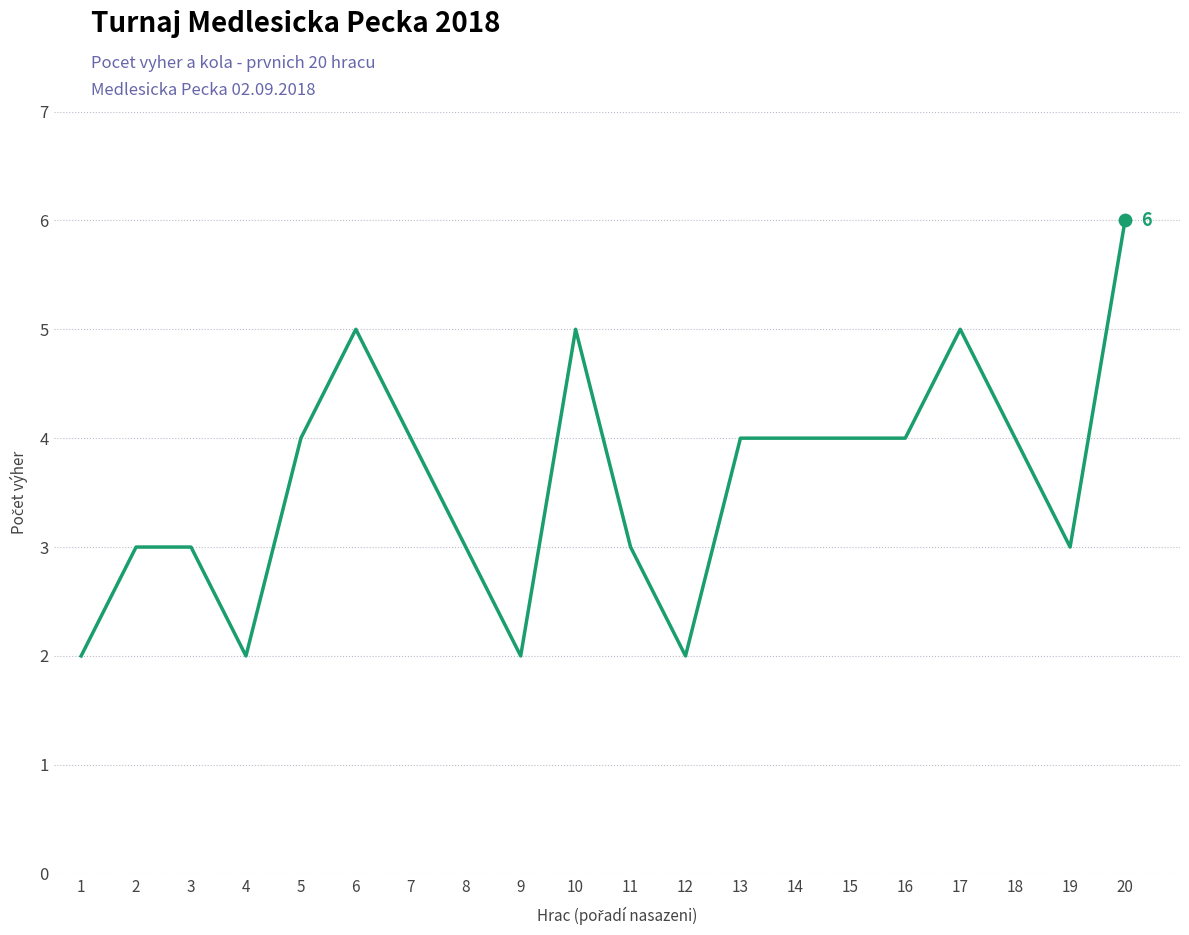

What is the change in value from 11 to 13?

+1